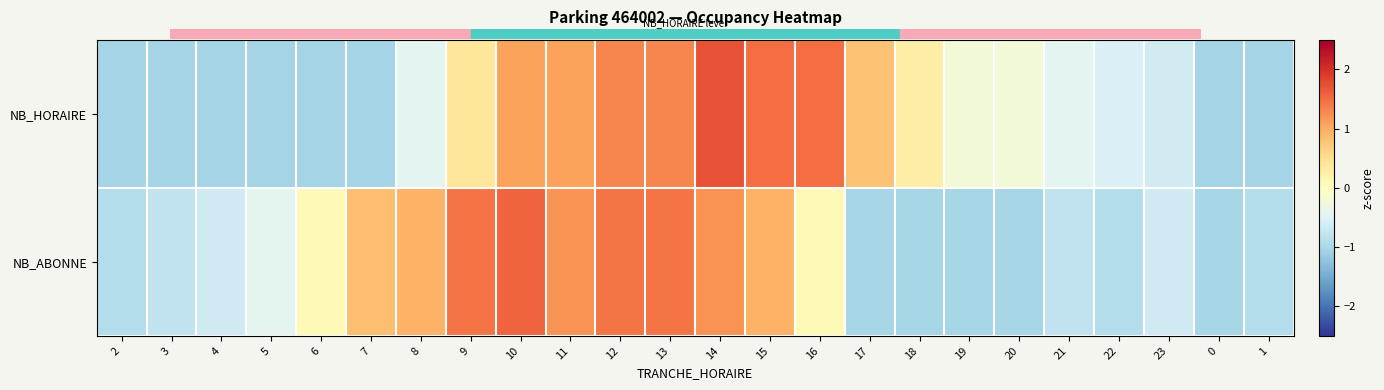

Which series changed the most between 10 and 23?

NB_ABONNE